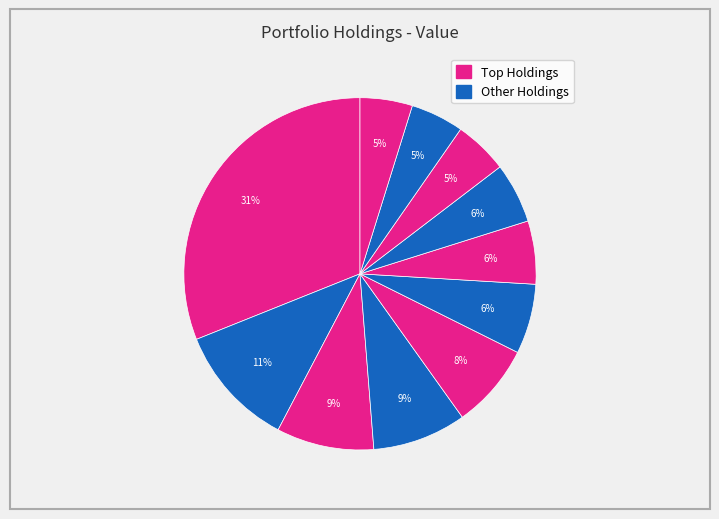

How many segments does this pie chart have?

11